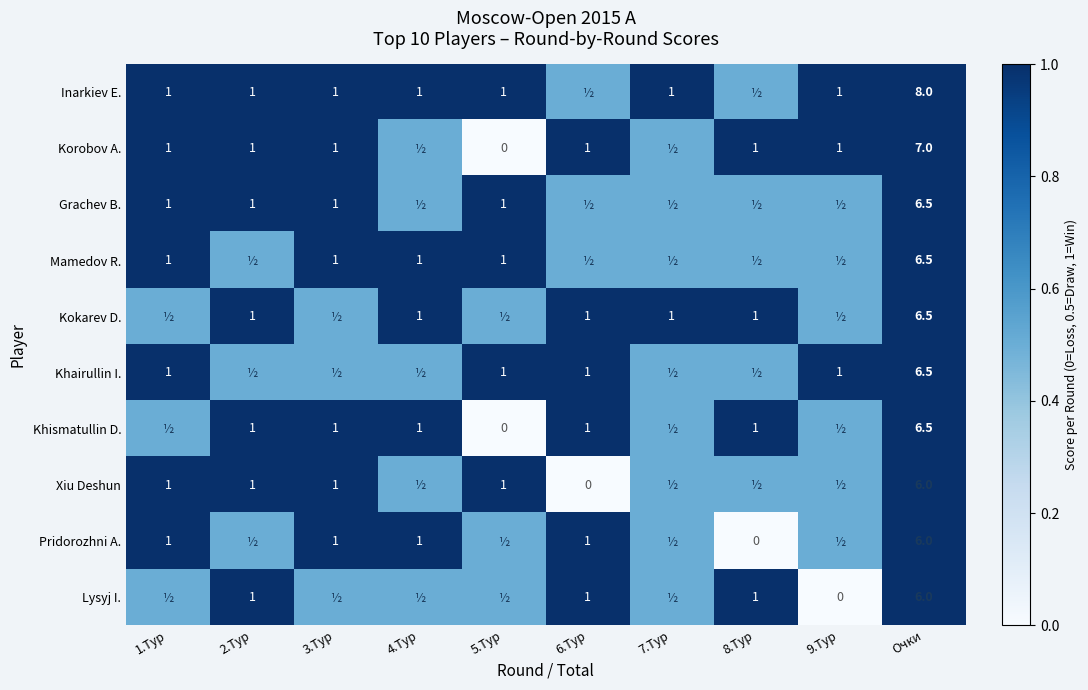

The value of Khismatullin D. at 4.Тур is 1.0. True or false?

True